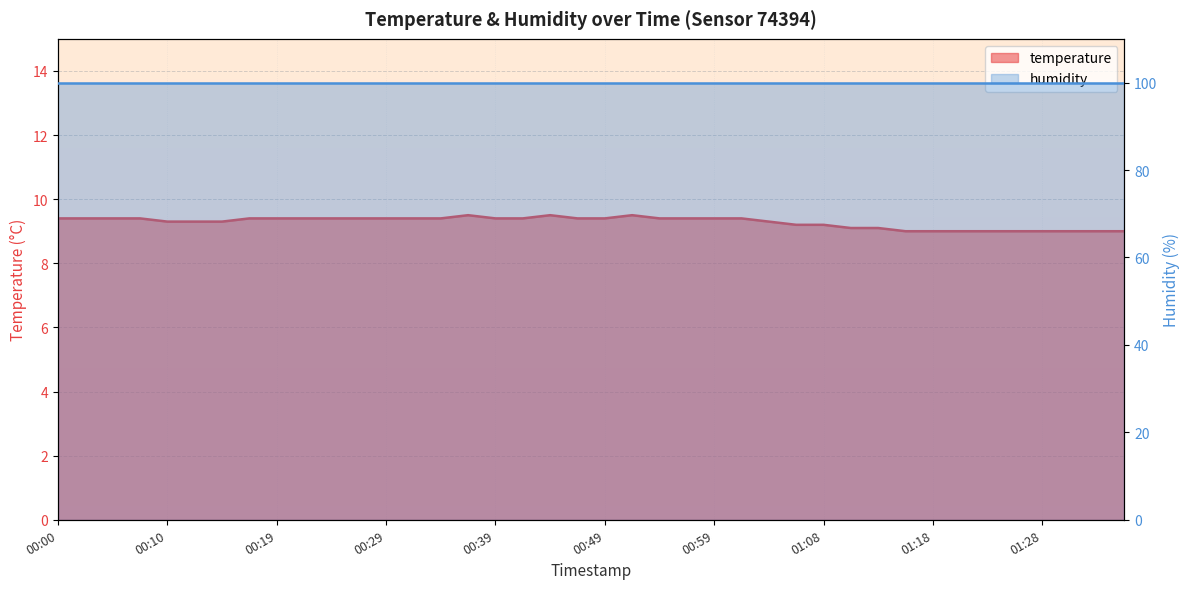

What is the difference between the maximum and second lowest values?

0.5